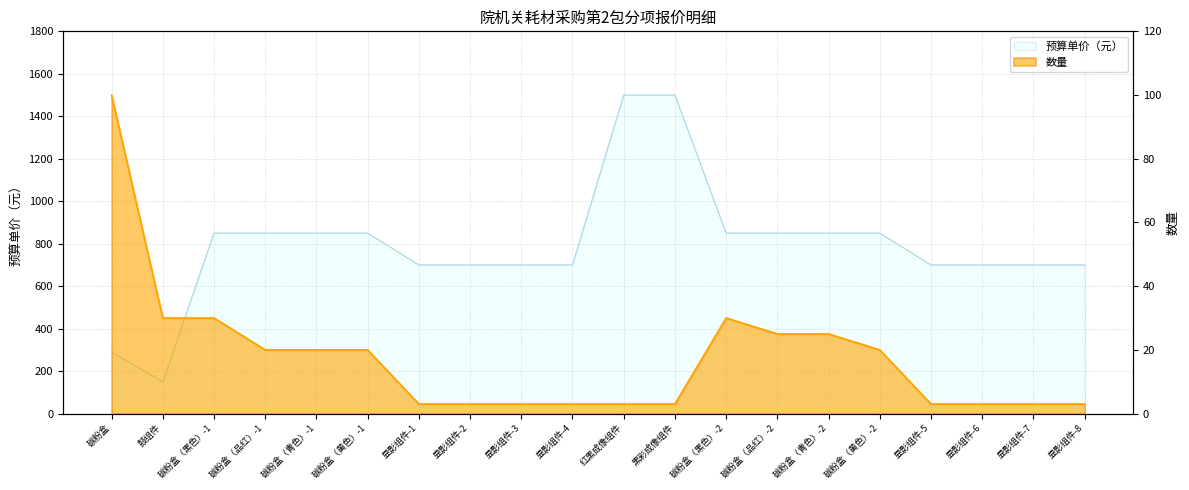

Where is the first local minimum for 预算单价（元）?

鼓组件